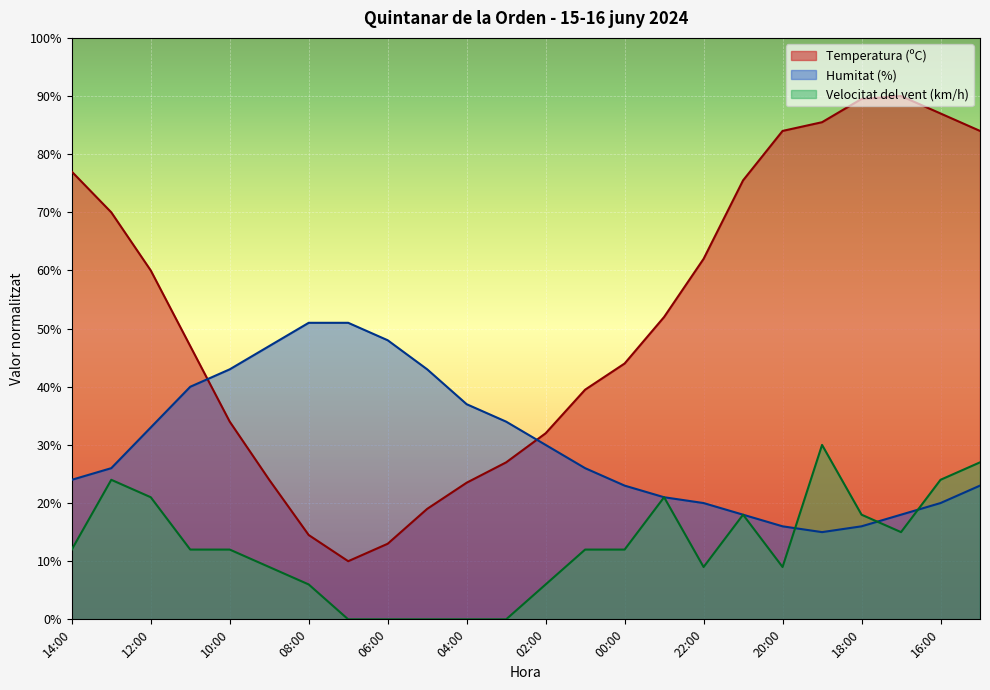

Does the chart display data point markers on the line(s)?

No